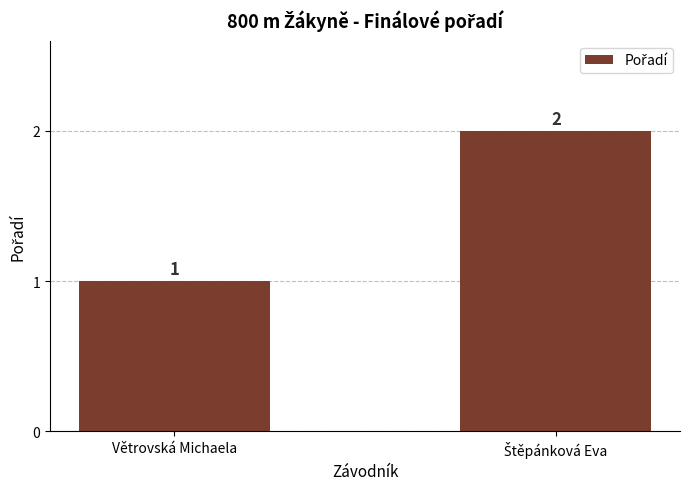

True or false: the data shows 1 at Větrovská Michaela.

True